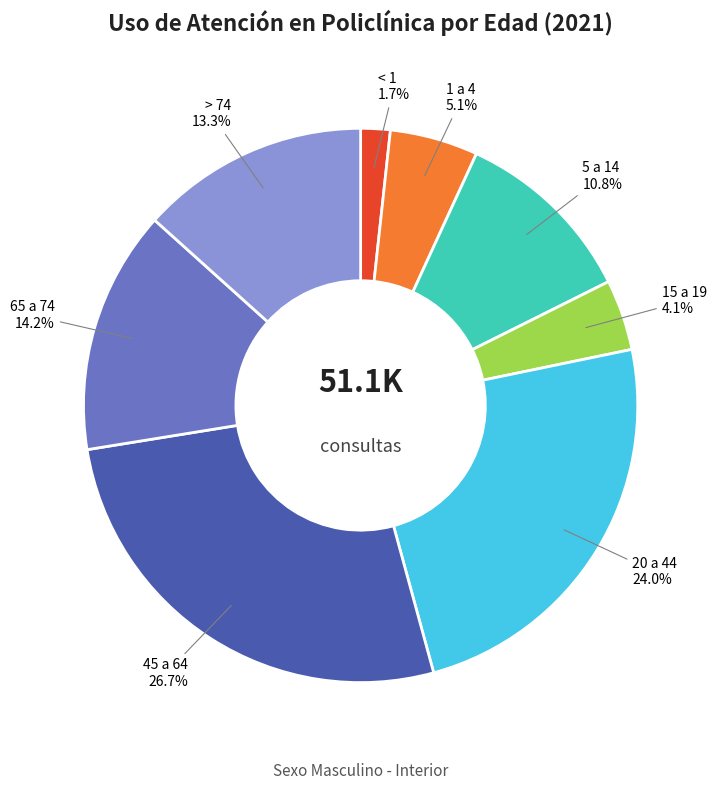

What percentage do < 1 and 5 a 14 together represent?

12.5%